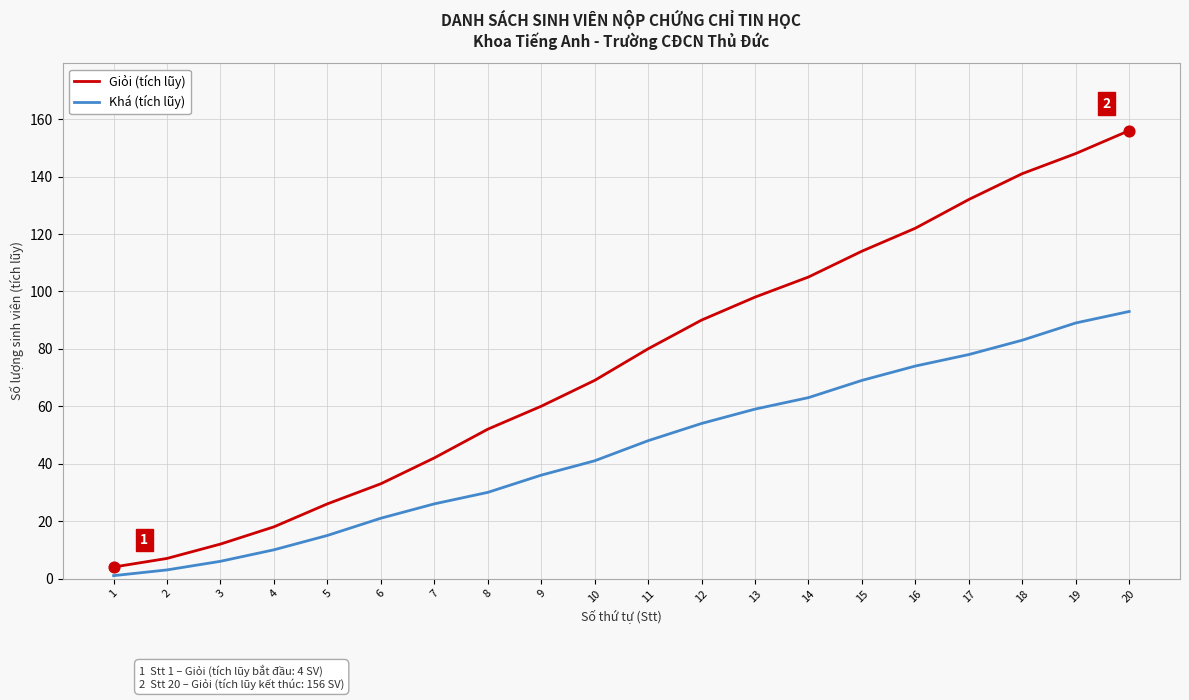

Which series has the largest range (max minus min)?

Giỏi (tích lũy)